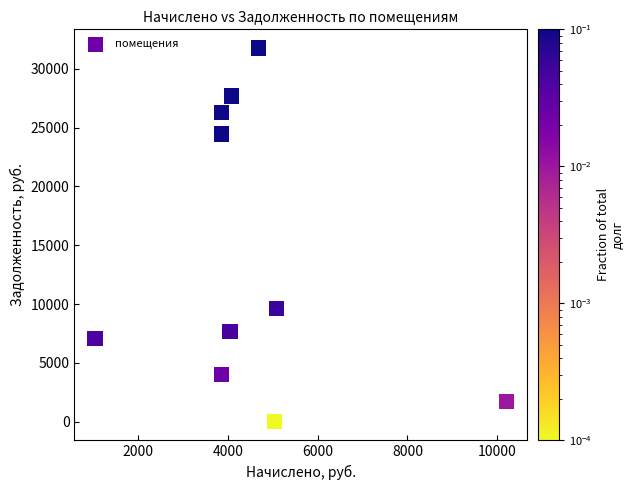

What Y value in the scatter plot is closest to 15881?

9654.0